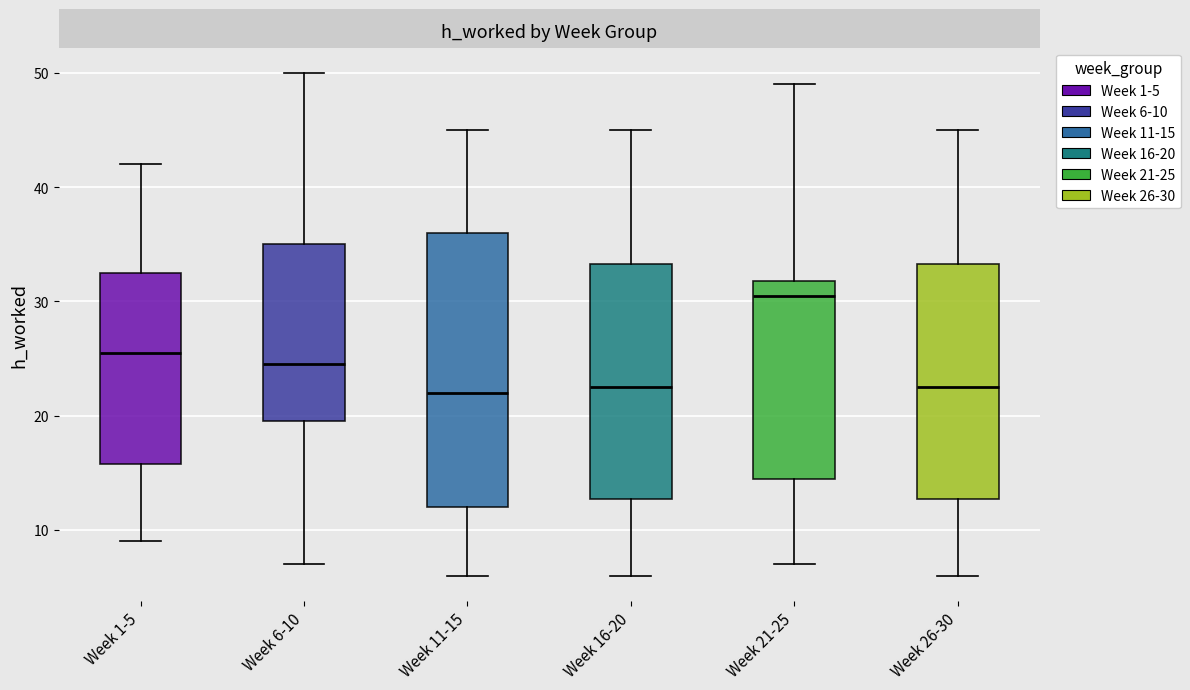

Reading left to right, transcribe this box plot: for each box, give where its median line is, the range the box spans, and where its two whiskers end, as read against the y-axis. The values are not printed on the chart, so give them approximately, as read against the axis.

Week 1-5: median 26, box 16 to 33, whiskers 9 to 42
Week 6-10: median 25, box 20 to 35, whiskers 7 to 50
Week 11-15: median 22, box 12 to 36, whiskers 6 to 45
Week 16-20: median 23, box 13 to 33, whiskers 6 to 45
Week 21-25: median 31, box 15 to 32, whiskers 7 to 49
Week 26-30: median 23, box 13 to 33, whiskers 6 to 45